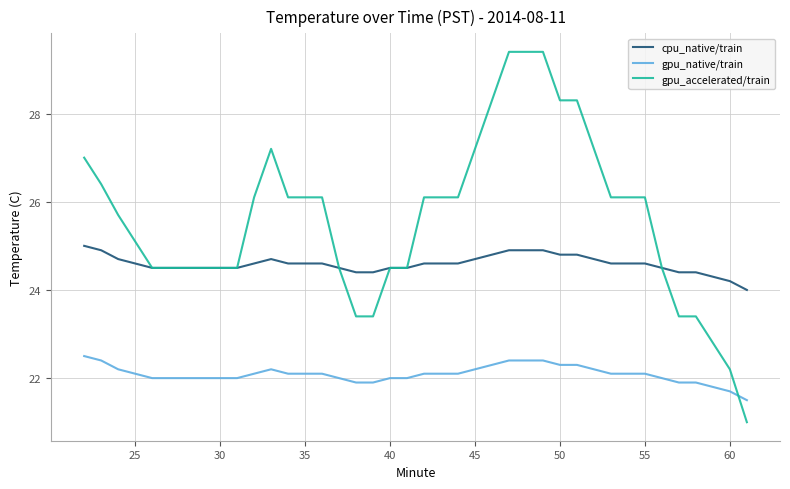

List the series in order of their peak value, lowest first.

gpu_native/train, cpu_native/train, gpu_accelerated/train